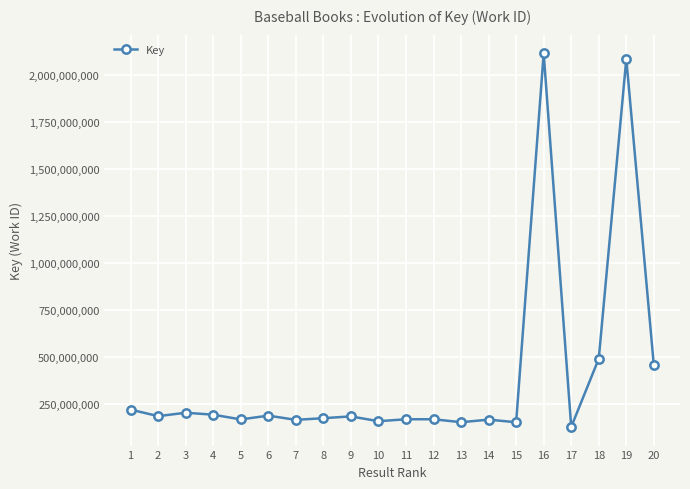

Which label corresponds to the smallest value in the chart?

17